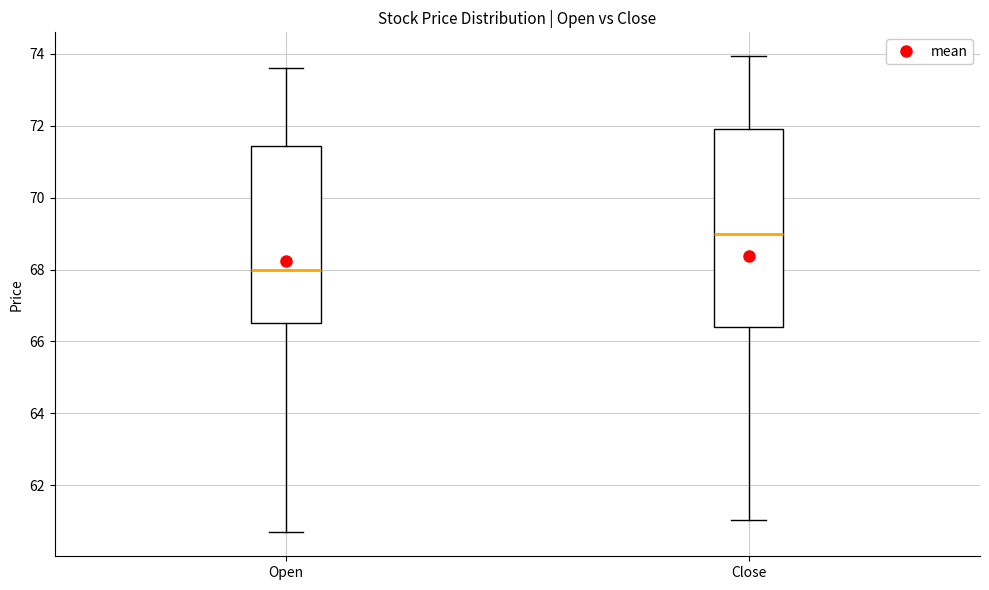

Reading left to right, transcribe this box plot: for each box, give where its median line is, the range the box spans, and where its two whiskers end, as read against the y-axis. The values are not printed on the chart, so give them approximately, as read against the axis.

Open: median 68.0, box 66.6 to 71.4, whiskers 60.6 to 73.6
Close: median 69.0, box 66.4 to 72.0, whiskers 61.0 to 74.0